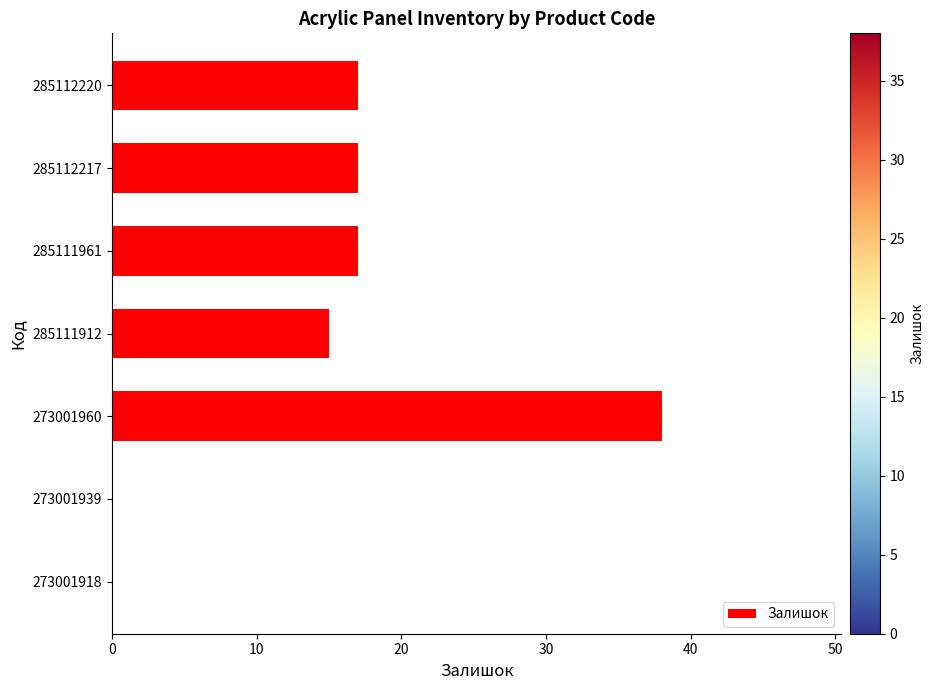

What is the sum of all values?

104